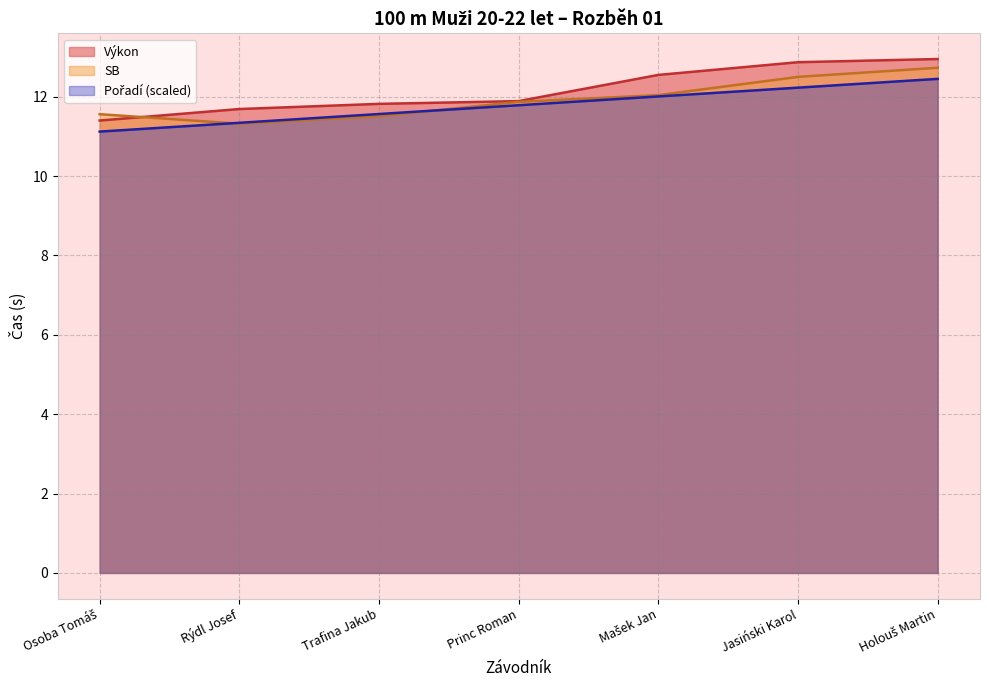

True or false: SB and Výkon intersect in this chart.

True